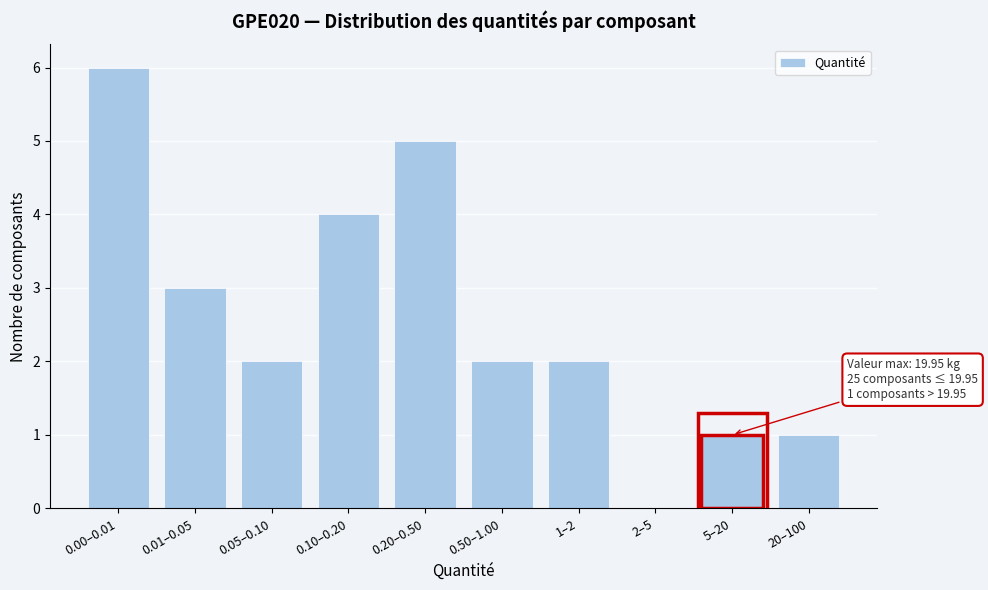

Reading left to right, transcribe all the data shown in this chart.

0.00–0.01=6	0.01–0.05=3	0.05–0.10=2	0.10–0.20=4	0.20–0.50=5	0.50–1.00=2	1–2=2	2–5=0	5–20=1	20–100=1